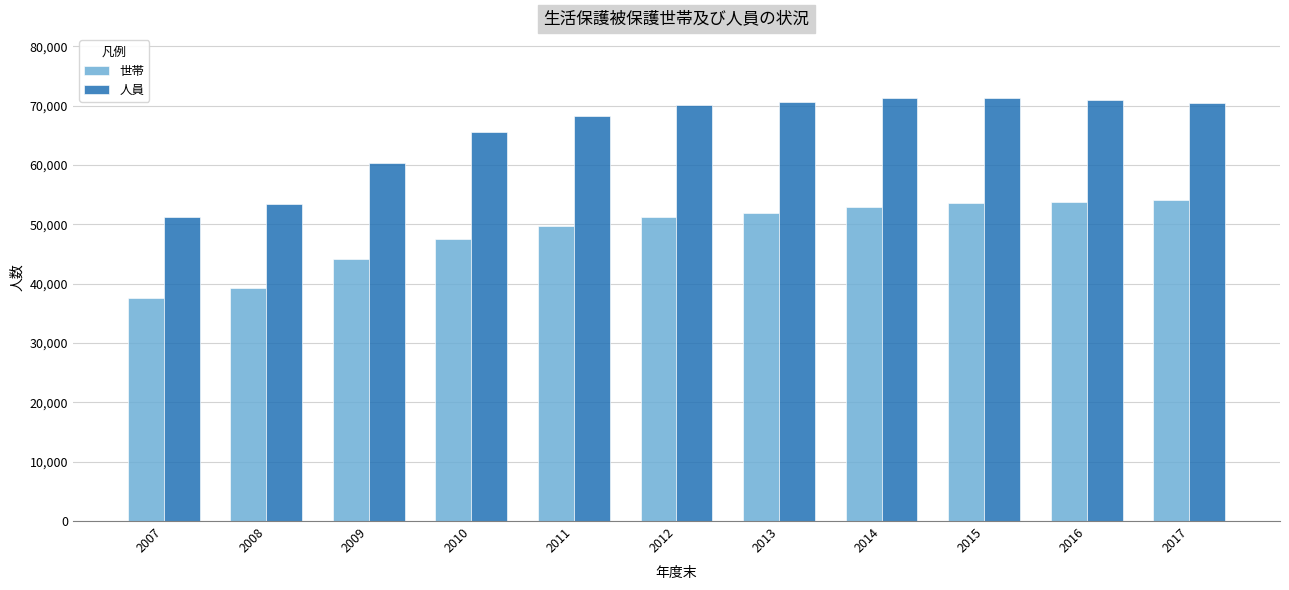

Which series changed the most between 2010 and 2017?

世帯